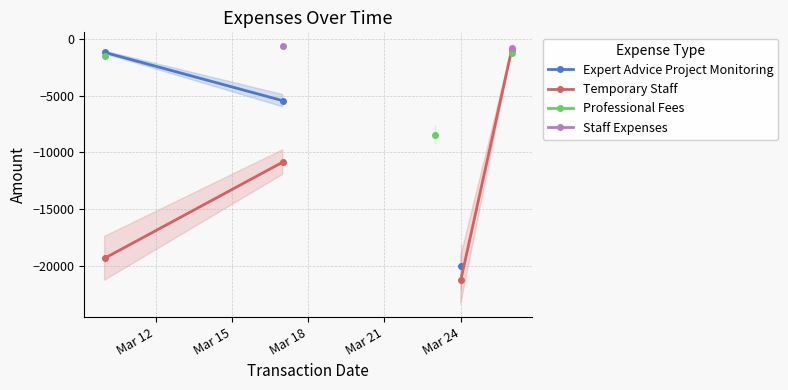

What is the maximum value for Professional Fees?

-1224.0